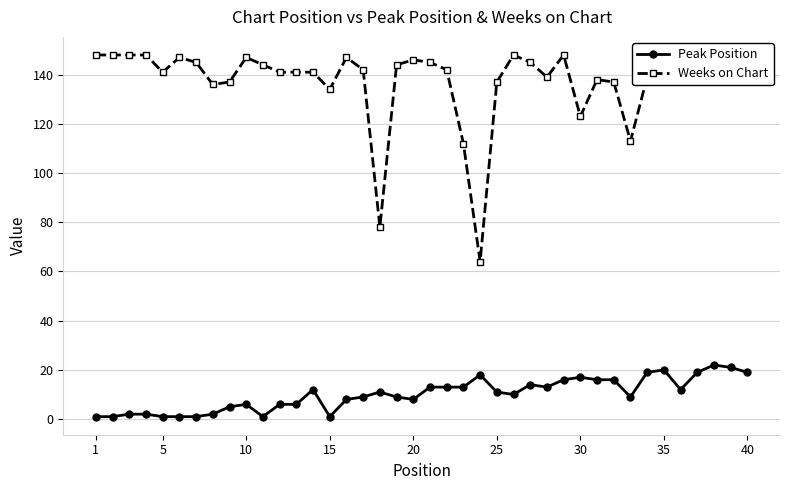

What is the highest value of the Peak Position series?

22